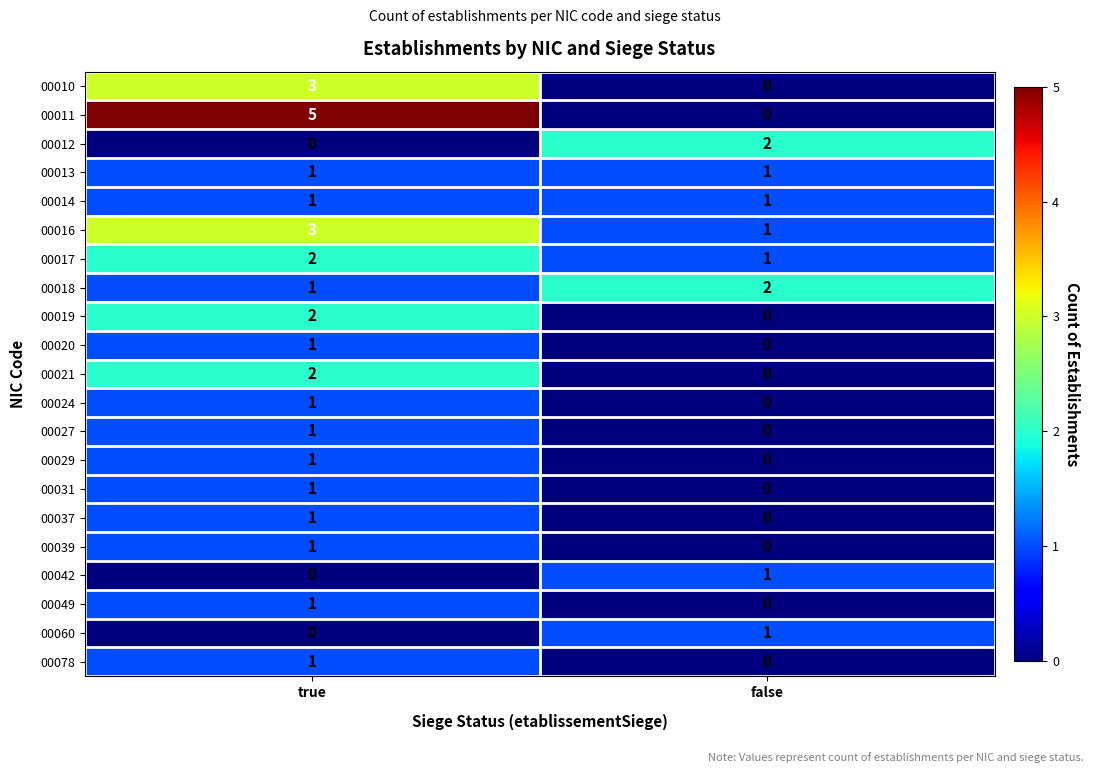

List the labels in order of 00029 value, largest first.

true, false